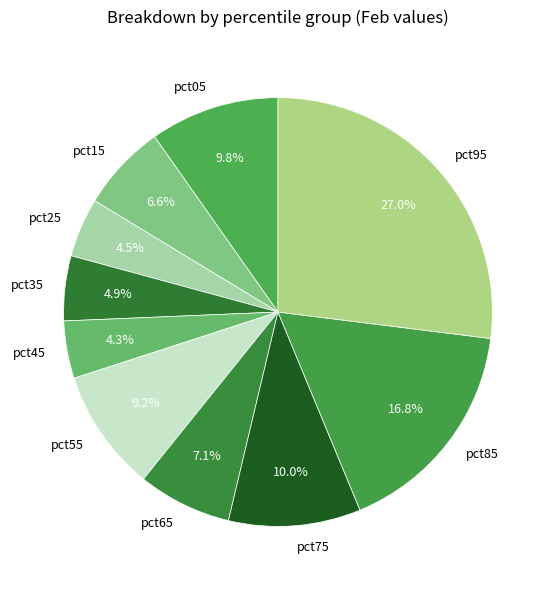

Combined, what portion of the pie is pct55 and pct25?

13.7%